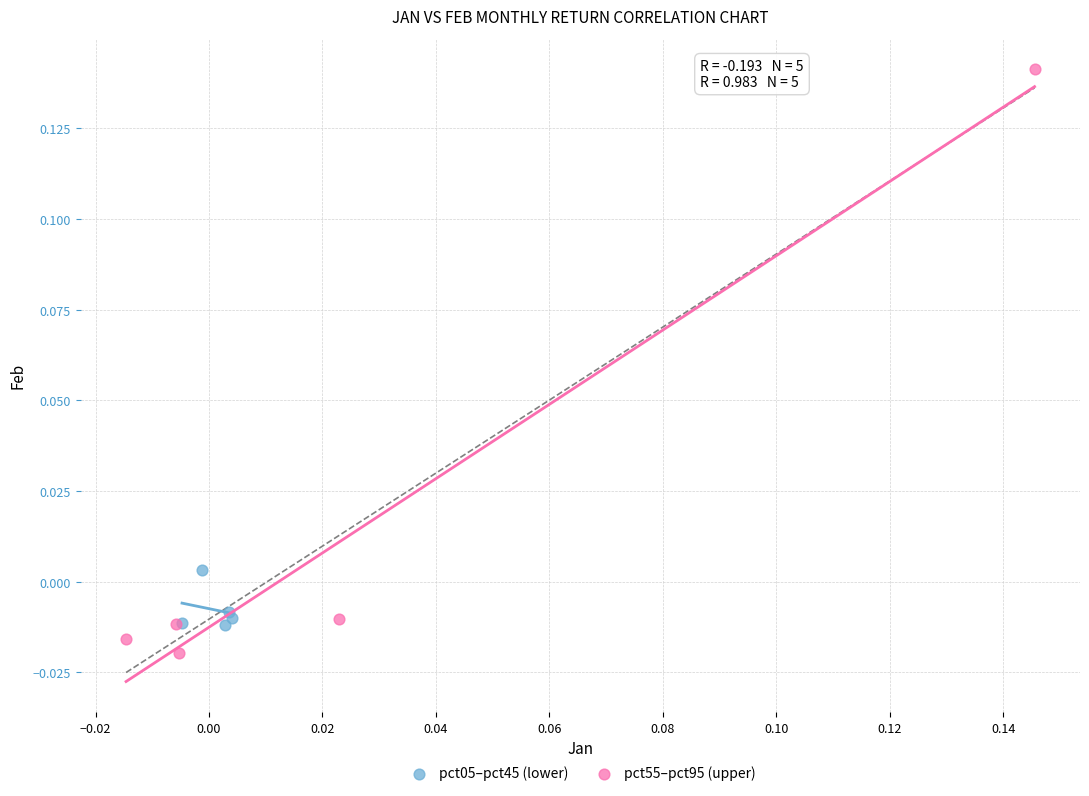

What are all the series names shown in the legend?

pct05–pct45 (lower), pct55–pct95 (upper)